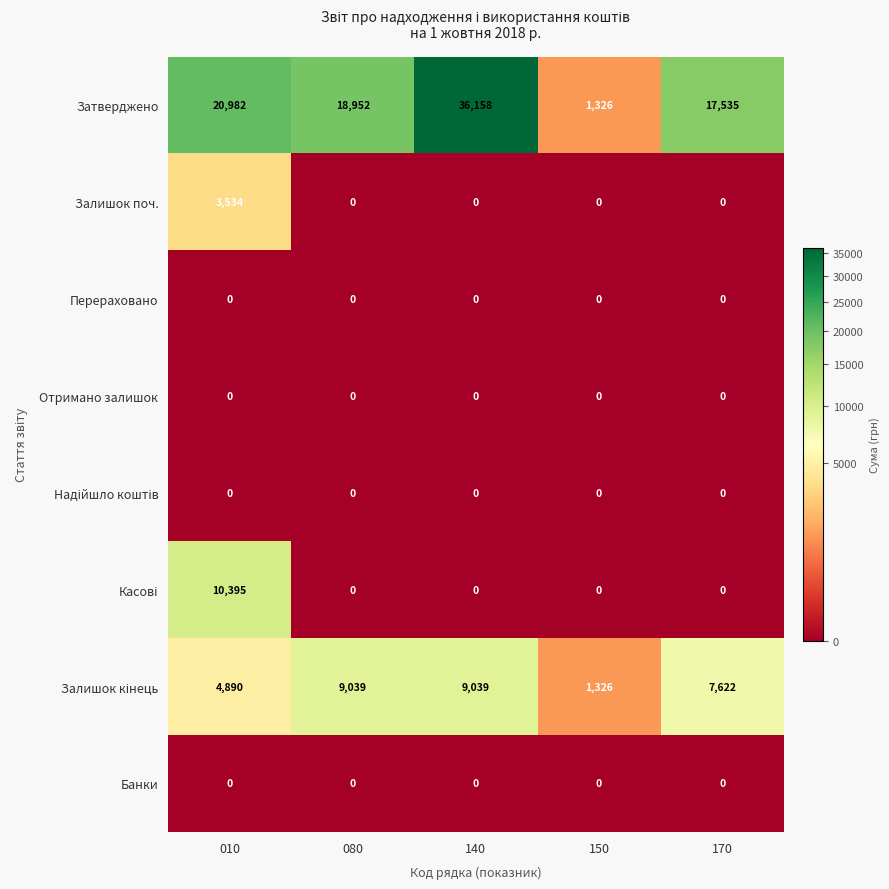

What is the maximum value shown in the chart?

36158